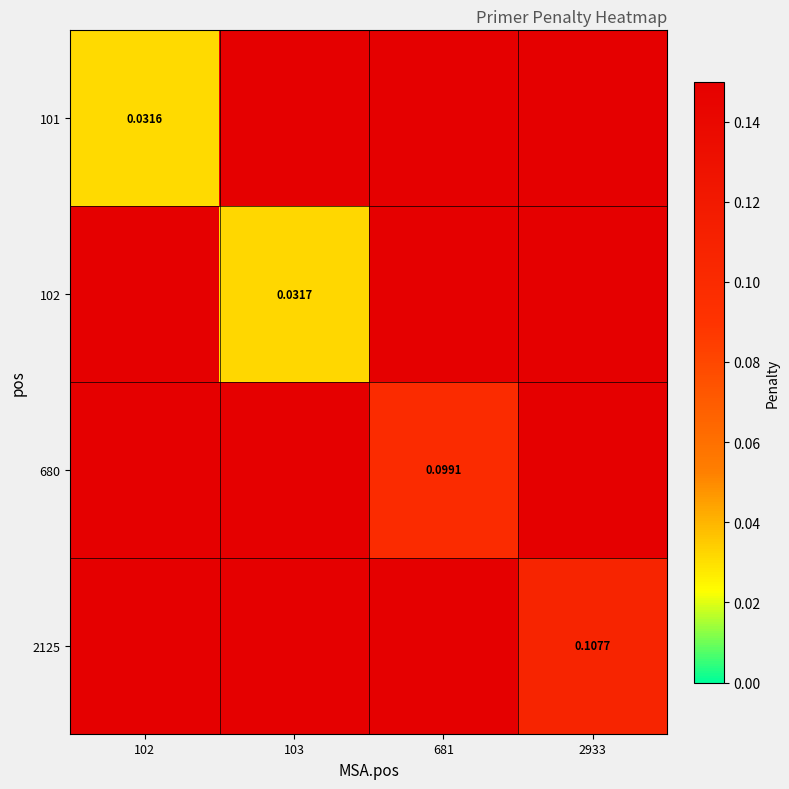

What is the total value across all series at 103?

0.5